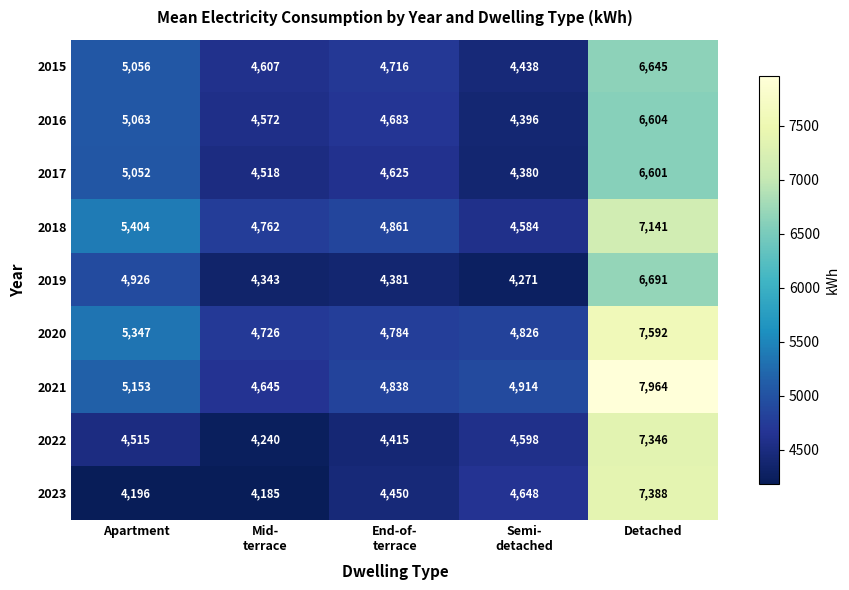

What is the difference between the second highest and second lowest values in the 2019 series?

583